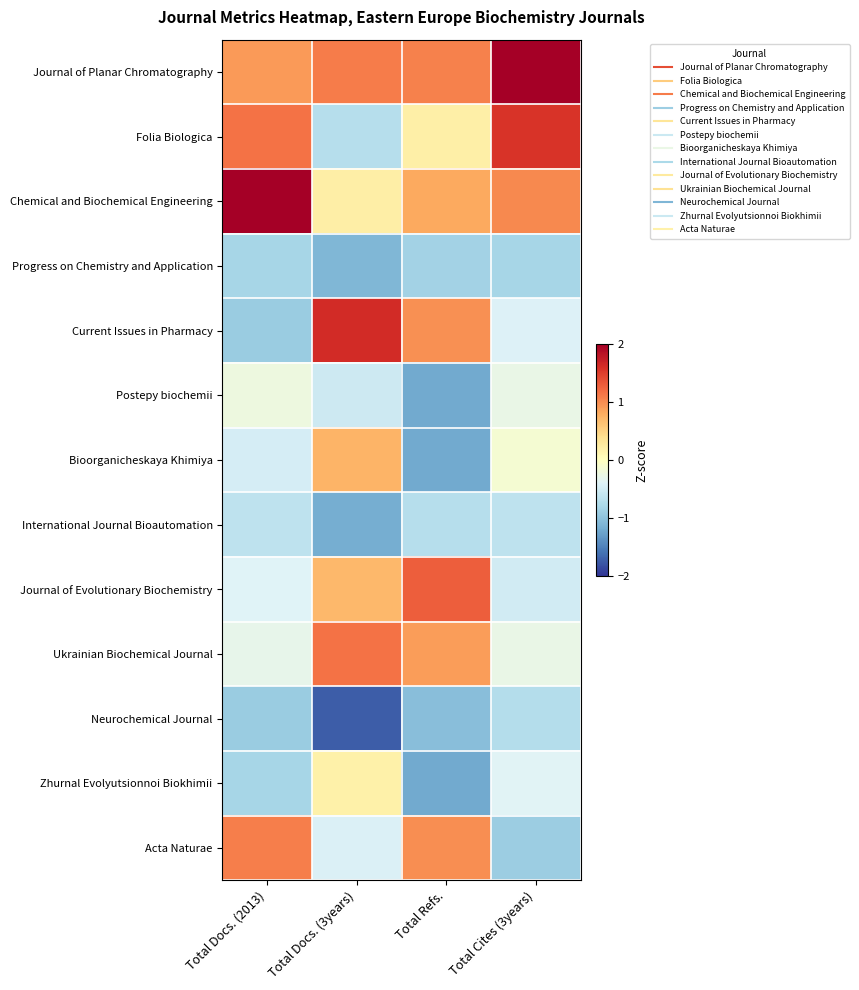

Reading left to right, transcribe all the data shown in this chart.

Journal of Planar Chromatography: Total Docs. (2013)=0.9	Total Docs. (3years)=1.1	Total Refs.=1.1	Total Cites (3years)=2.5
Folia Biologica: Total Docs. (2013)=1.2	Total Docs. (3years)=-0.7	Total Refs.=0.2	Total Cites (3years)=1.6
Chemical and Biochemical Engineering: Total Docs. (2013)=2.4	Total Docs. (3years)=0.2	Total Refs.=0.8	Total Cites (3years)=1.0
Progress on Chemistry and Application: Total Docs. (2013)=-0.8	Total Docs. (3years)=-1.1	Total Refs.=-0.9	Total Cites (3years)=-0.8
Current Issues in Pharmacy: Total Docs. (2013)=-0.9	Total Docs. (3years)=1.6	Total Refs.=1.0	Total Cites (3years)=-0.4
Postepy biochemii: Total Docs. (2013)=-0.2	Total Docs. (3years)=-0.5	Total Refs.=-1.2	Total Cites (3years)=-0.3
Bioorganicheskaya Khimiya: Total Docs. (2013)=-0.5	Total Docs. (3years)=0.7	Total Refs.=-1.2	Total Cites (3years)=-0.1
International Journal Bioautomation: Total Docs. (2013)=-0.7	Total Docs. (3years)=-1.2	Total Refs.=-0.7	Total Cites (3years)=-0.6
Journal of Evolutionary Biochemistry: Total Docs. (2013)=-0.4	Total Docs. (3years)=0.7	Total Refs.=1.3	Total Cites (3years)=-0.5
Ukrainian Biochemical Journal: Total Docs. (2013)=-0.3	Total Docs. (3years)=1.2	Total Refs.=0.9	Total Cites (3years)=-0.3
Neurochemical Journal: Total Docs. (2013)=-0.9	Total Docs. (3years)=-1.7	Total Refs.=-1.0	Total Cites (3years)=-0.7
Zhurnal Evolyutsionnoi Biokhimii: Total Docs. (2013)=-0.8	Total Docs. (3years)=0.2	Total Refs.=-1.2	Total Cites (3years)=-0.4
Acta Naturae: Total Docs. (2013)=1.1	Total Docs. (3years)=-0.4	Total Refs.=1.0	Total Cites (3years)=-0.9